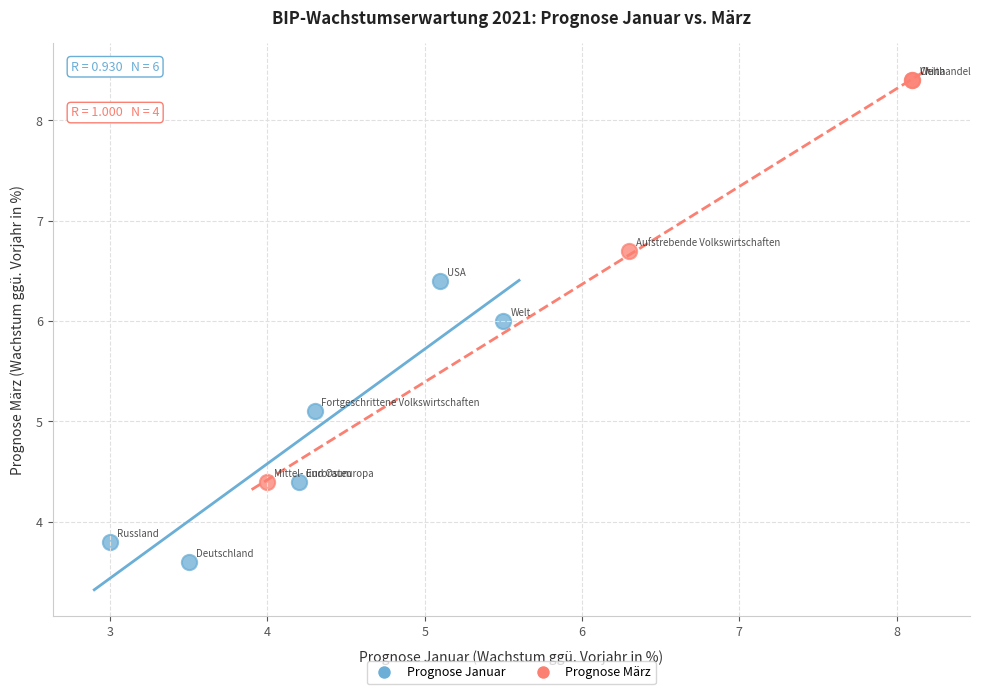

Which series reaches the maximum Y coordinate?

Prognose März